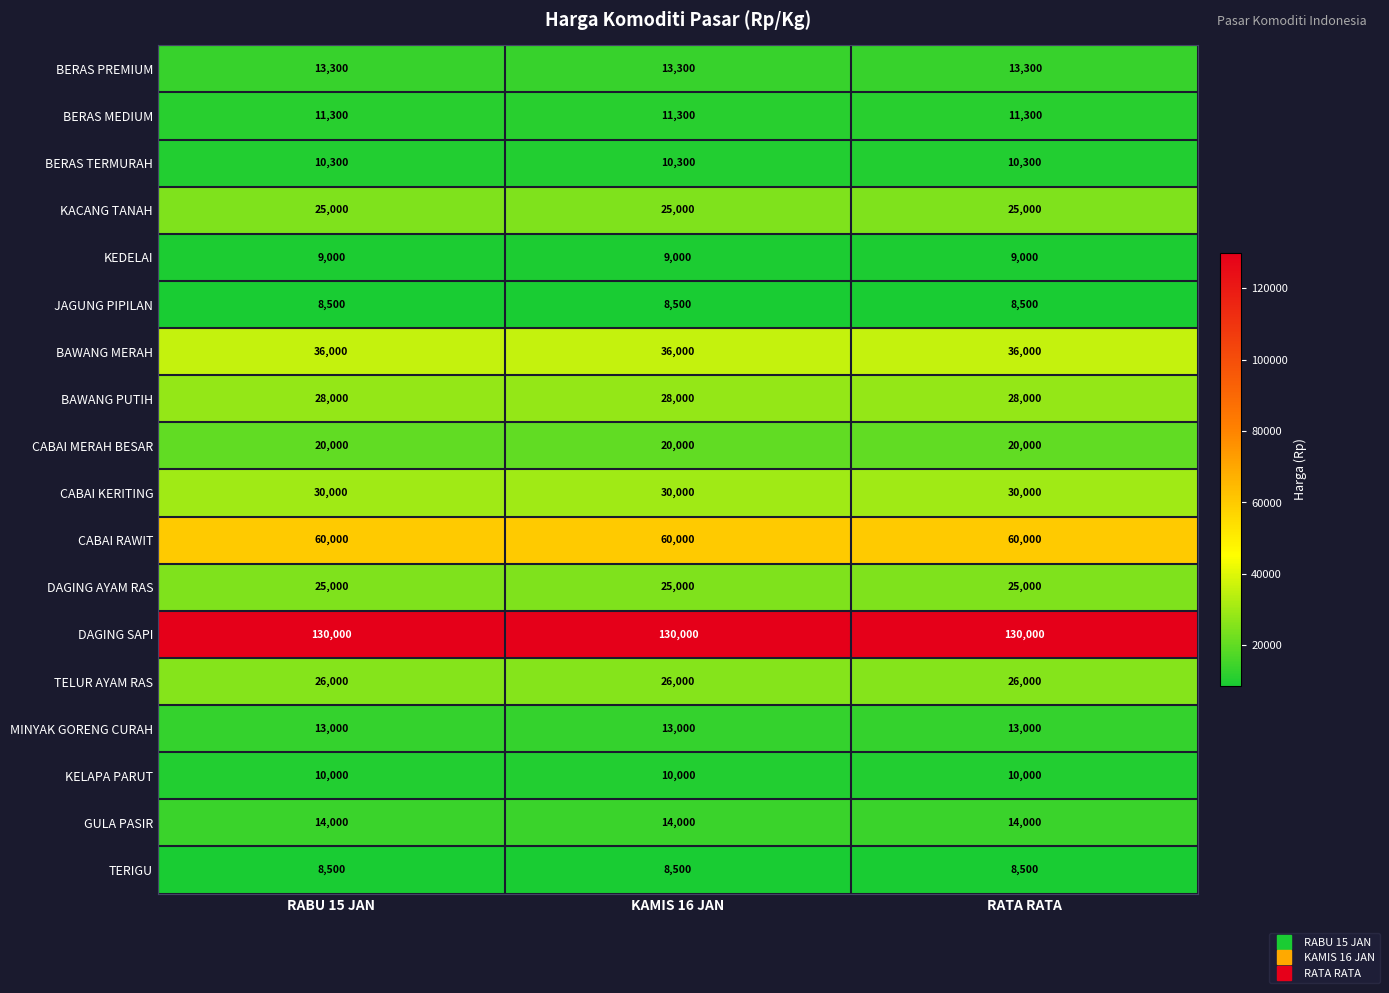

What is the difference between the highest and lowest values at RATA RATA?

121500